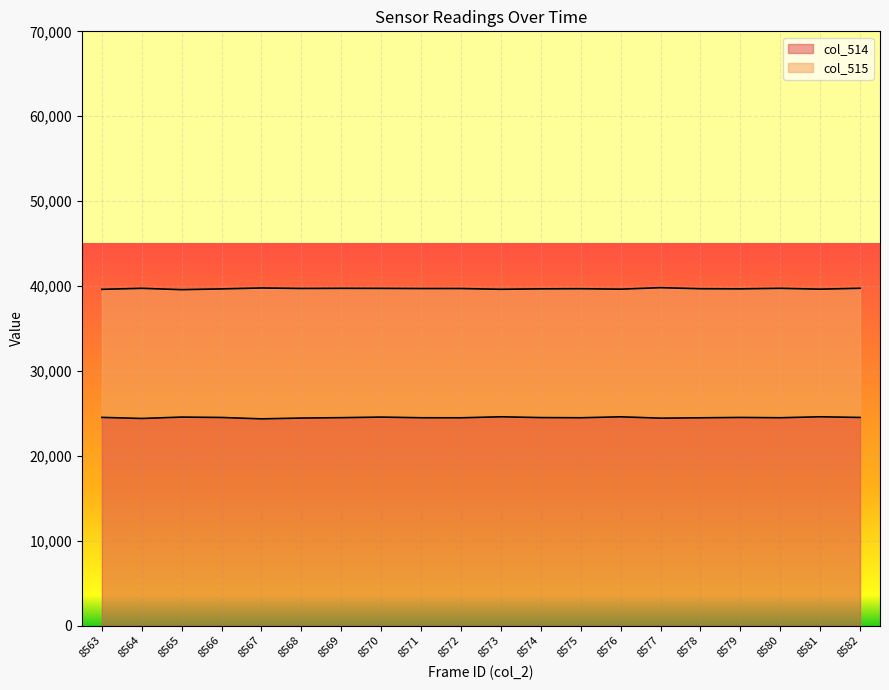

At which label does col_515 reach its minimum?

8565